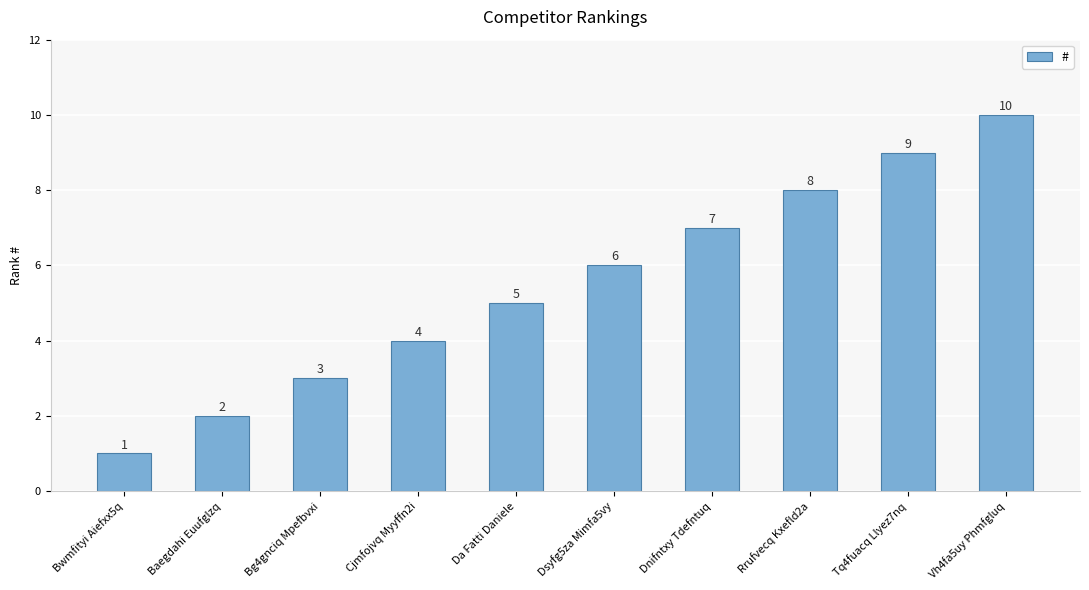

Reading right to left, list all the values displayed in this chart.

10	9	8	7	6	5	4	3	2	1